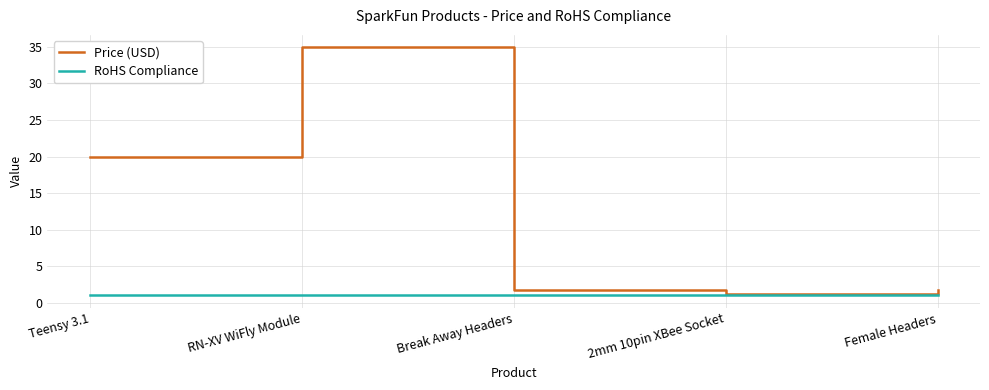

What position from the left is Break Away Headers?

3